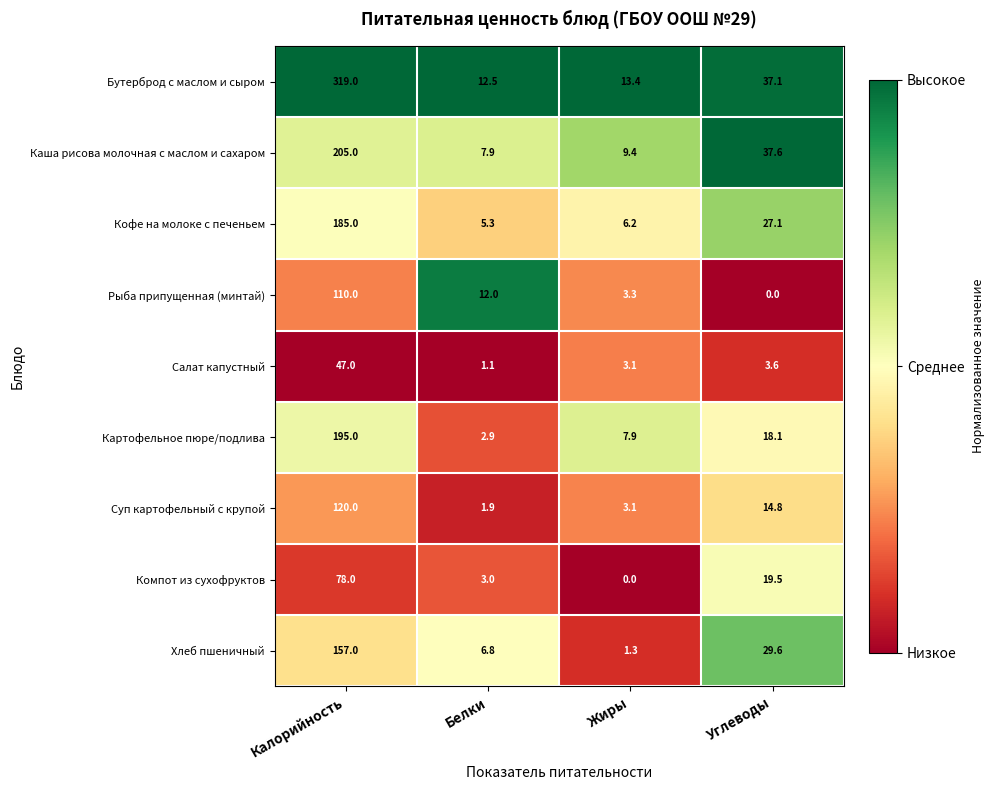

What is the difference between the maximum and minimum values in the Кофе на молоке с печеньем series?

179.7